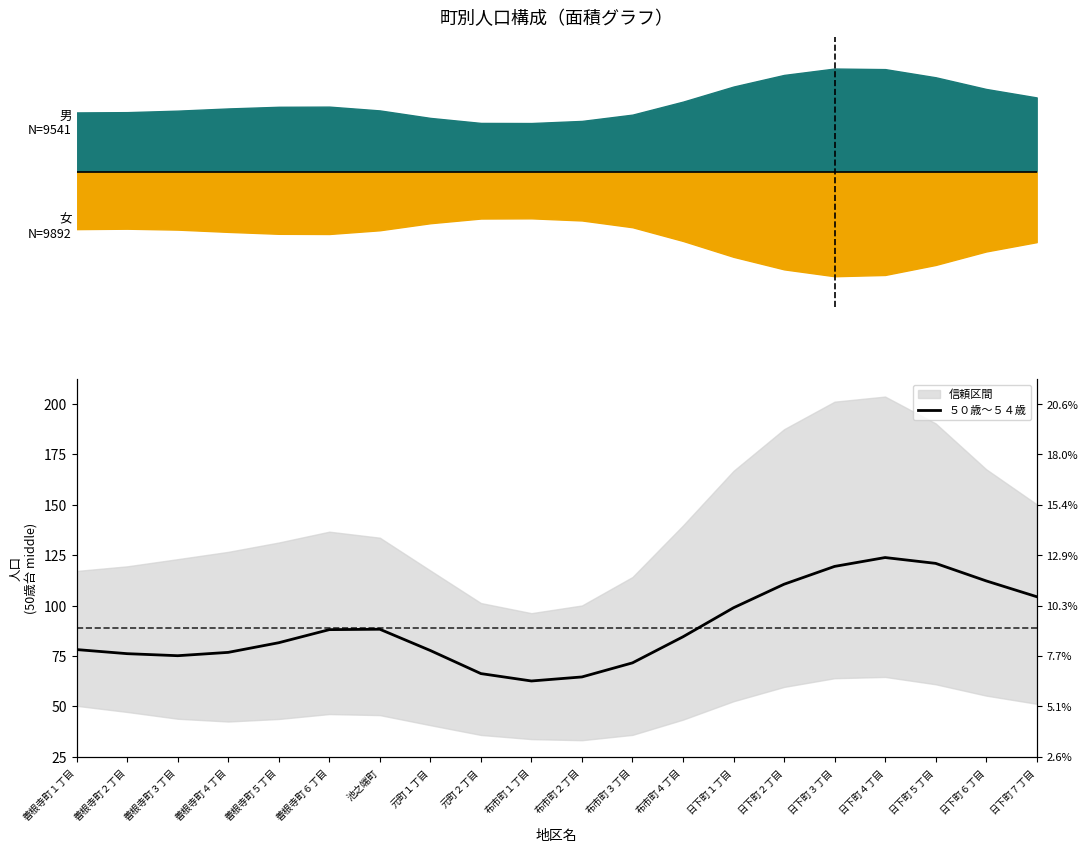

Is it true that the value at 日下町７丁目 is 104.4?

True